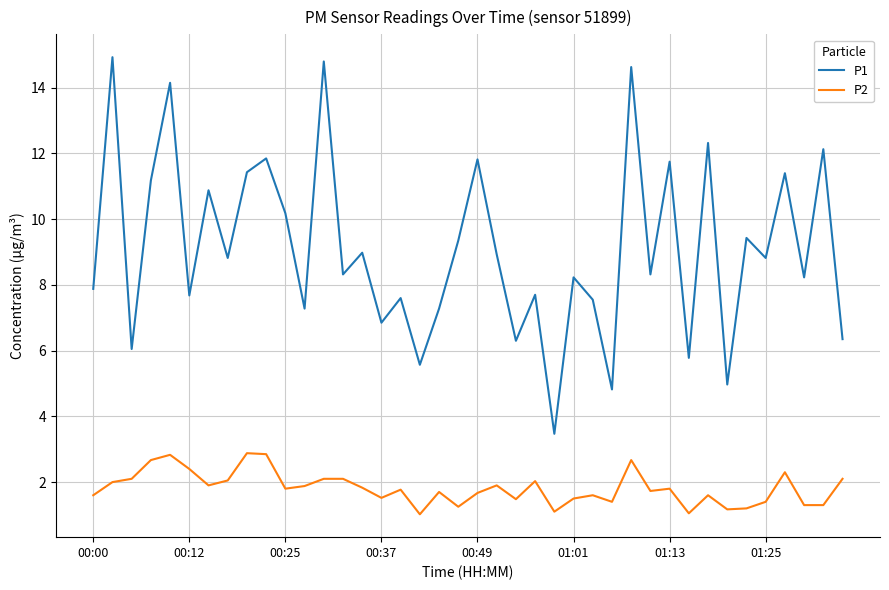

What is the minimum value shown in the chart?

1.0